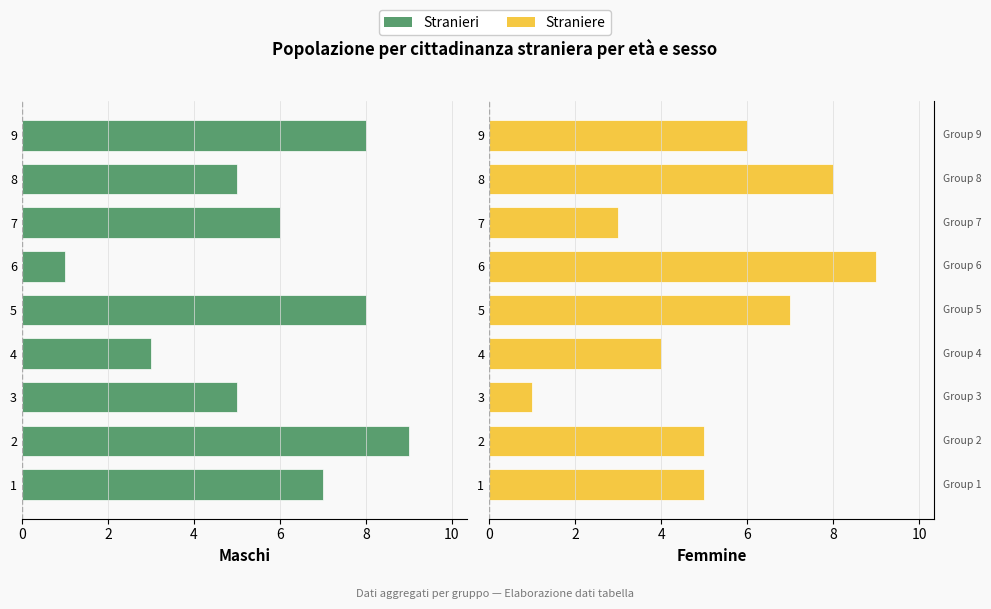

Reading left to right, what are all the values shown in this chart?

Maschi: 7	9	5	3	8	1	6	5	8
Femmine: 5	5	1	4	7	9	3	8	6